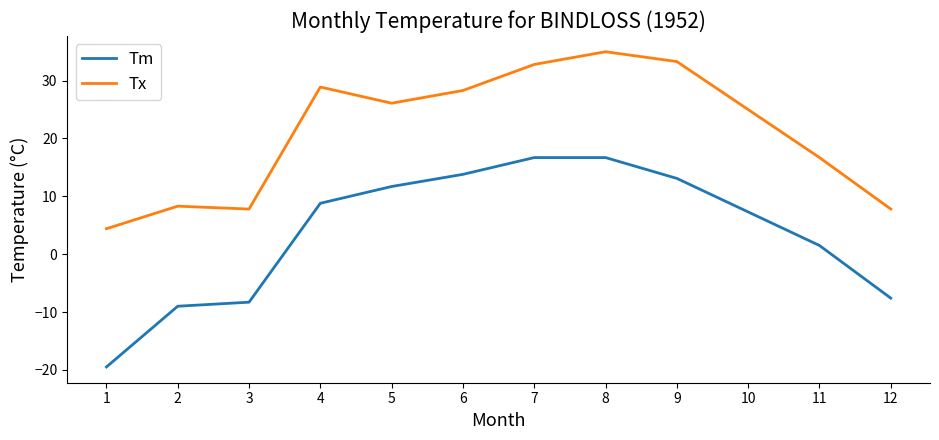

Is it true that Tx equals 10.9 at 3?

False